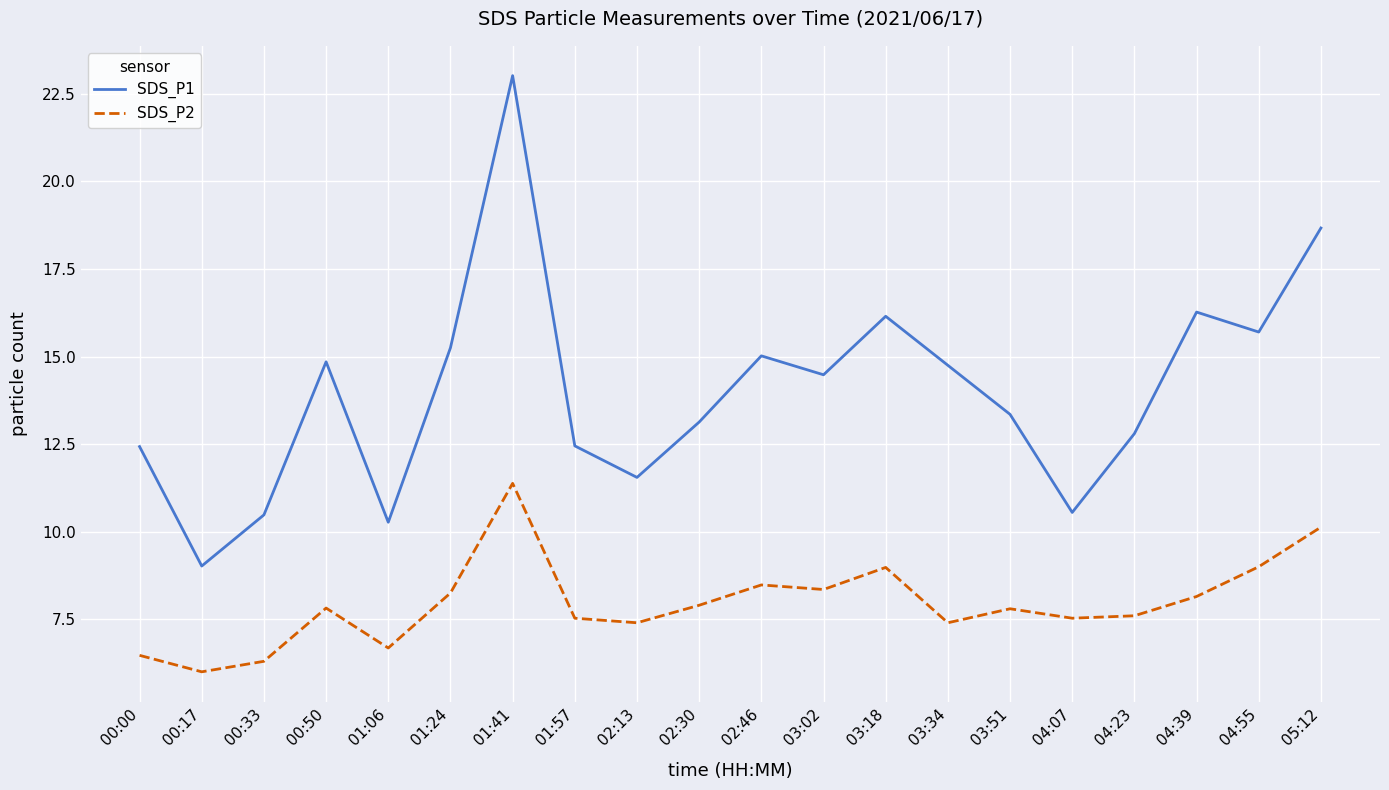

Rank the series by their maximum value, from highest to lowest.

SDS_P1, SDS_P2